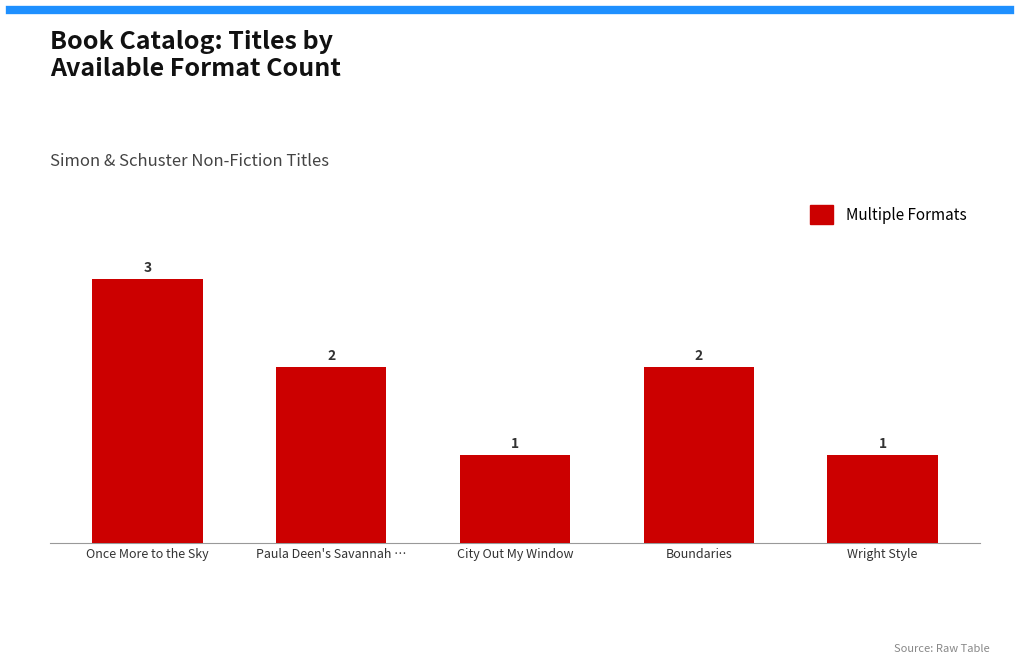

How many bars are there in total?

5